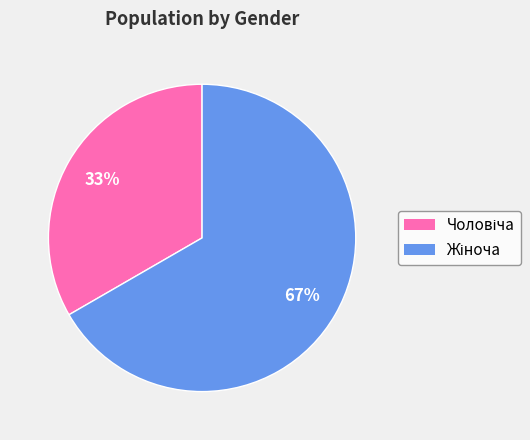

Does any single category account for the majority?

Yes